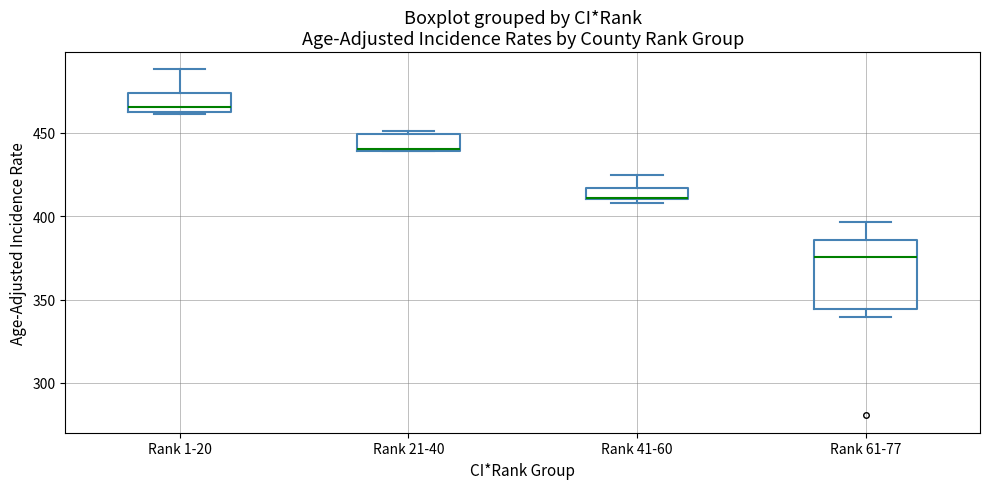

Comparing the boxes themselves (not the whiskers), which one is the tallest?

Rank 61-77